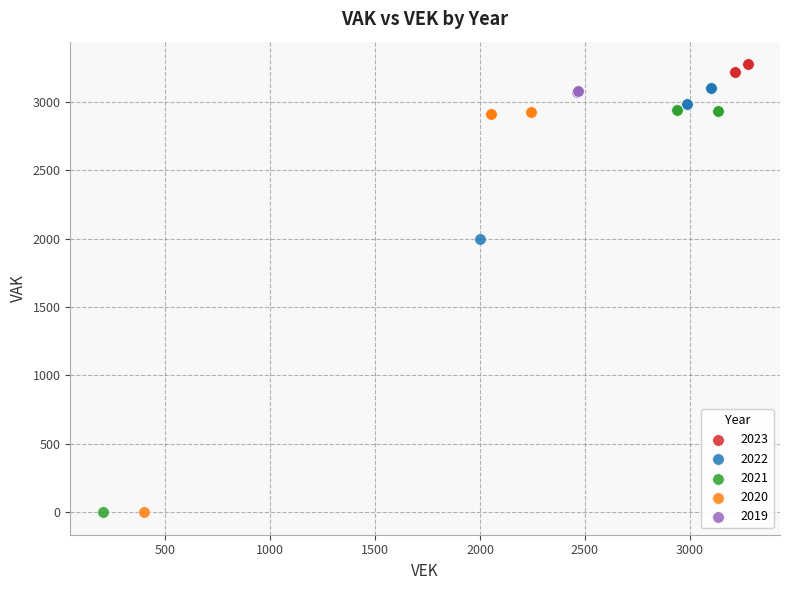

Which series has the widest spread of Y values?

2021